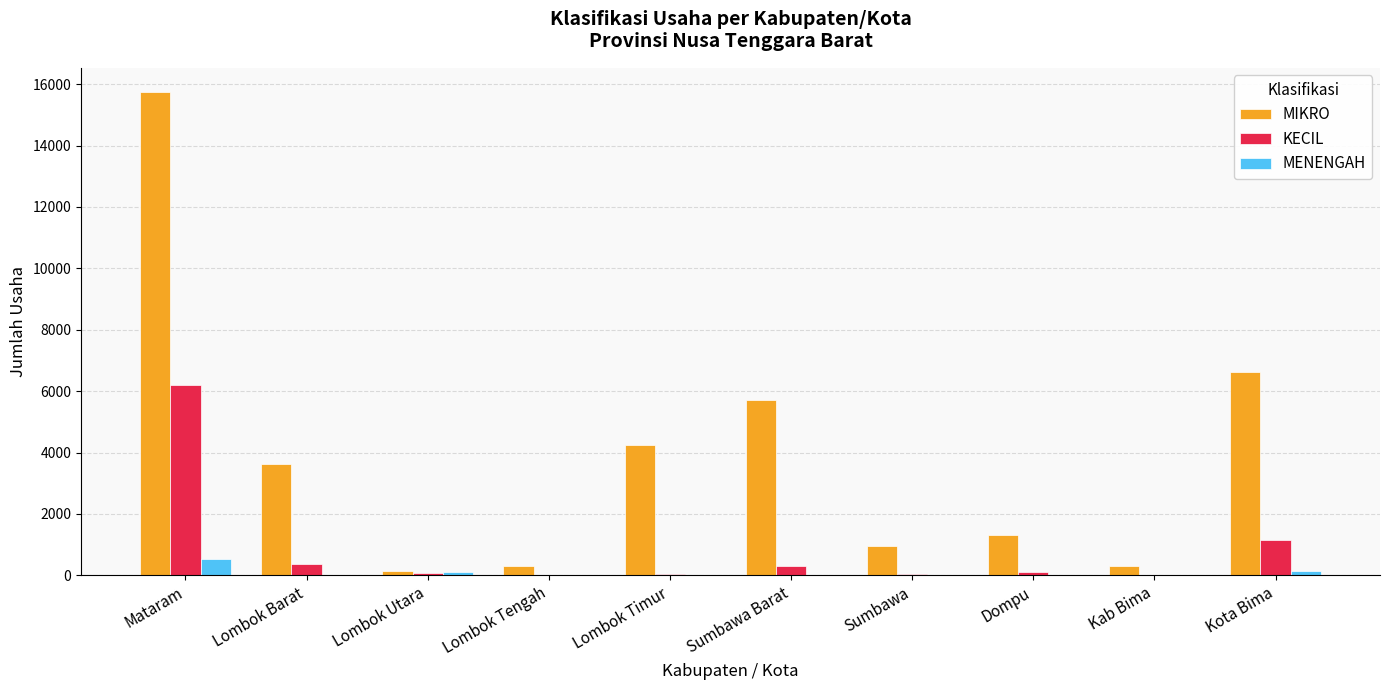

The value of KECIL at Kota Bima is 450. True or false?

False